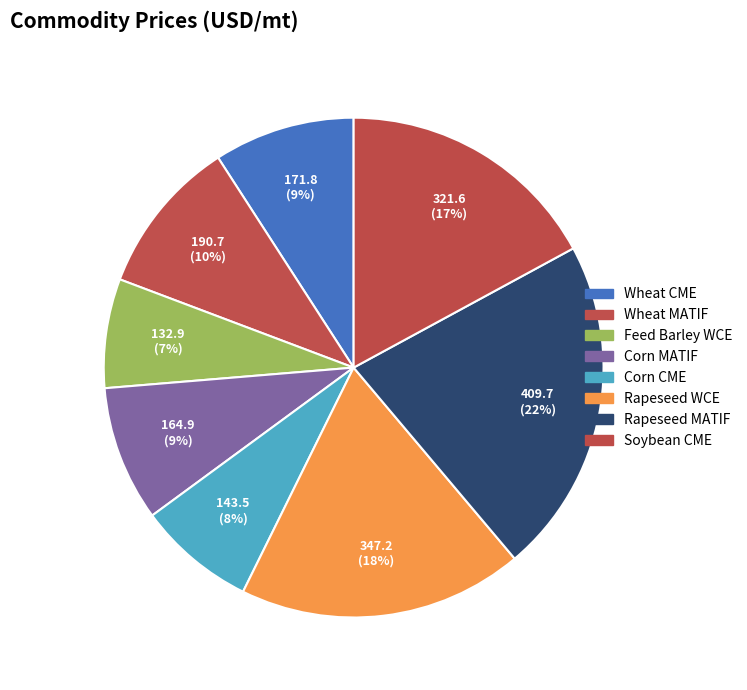

To the nearest percent, what is the average slice percentage?

12%